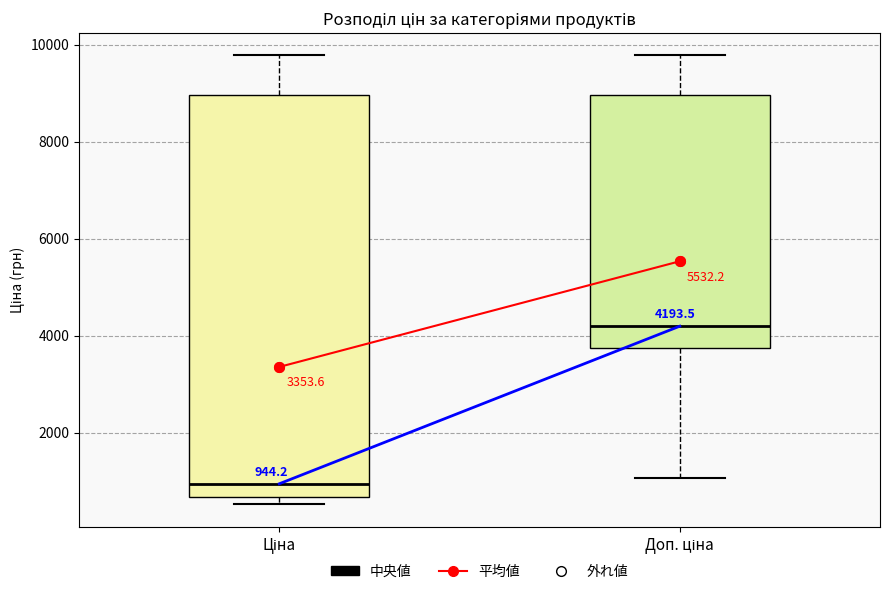

Comparing the boxes themselves (not the whiskers), which one is the tallest?

Ціна